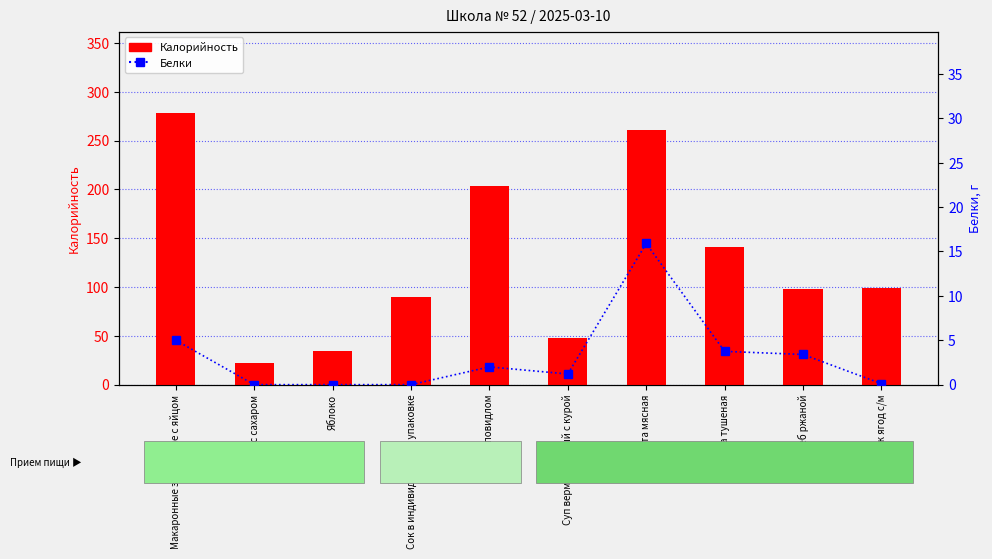

At which label does Калорийность first exceed 98?

Макаронные запеченые с яйцом